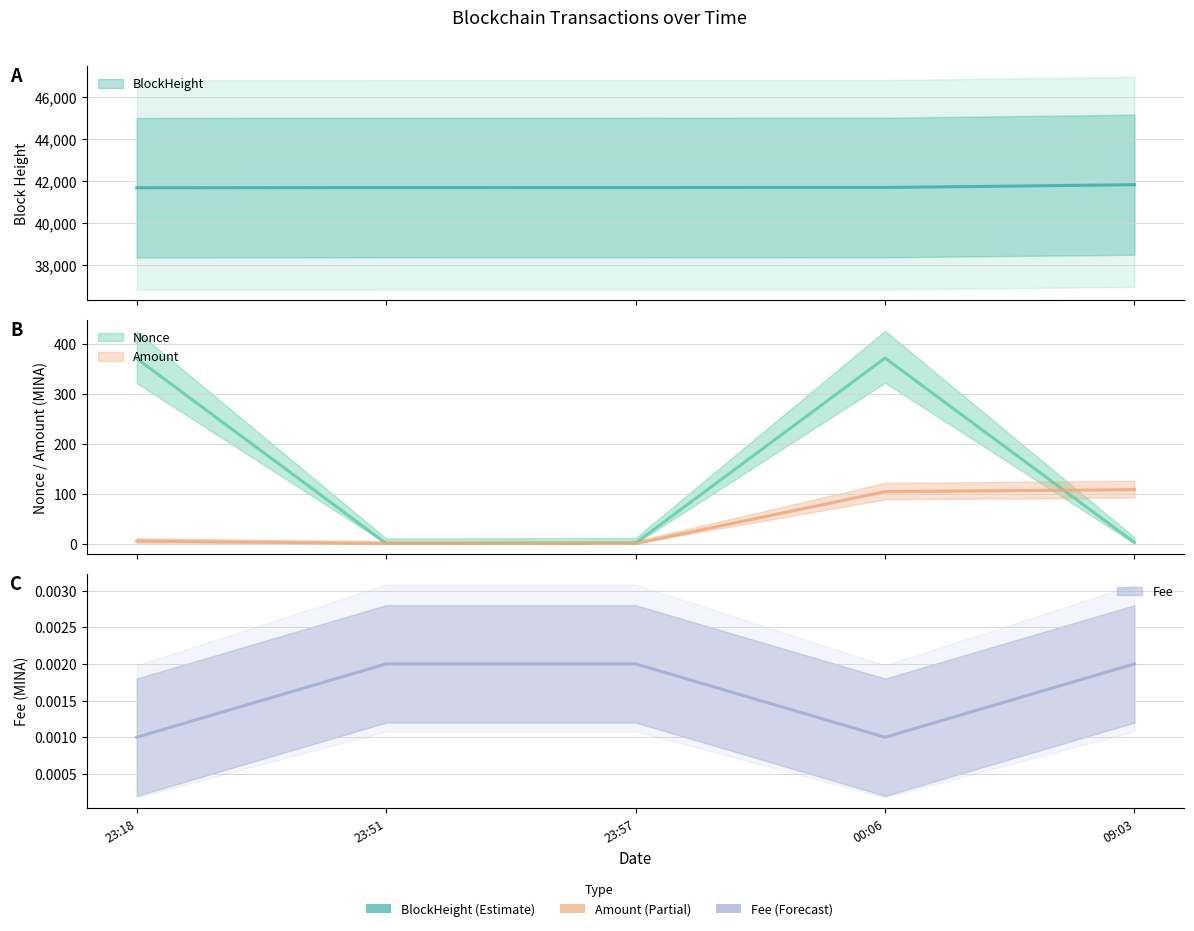

What is the total value across all series at 09:03?

41935.0